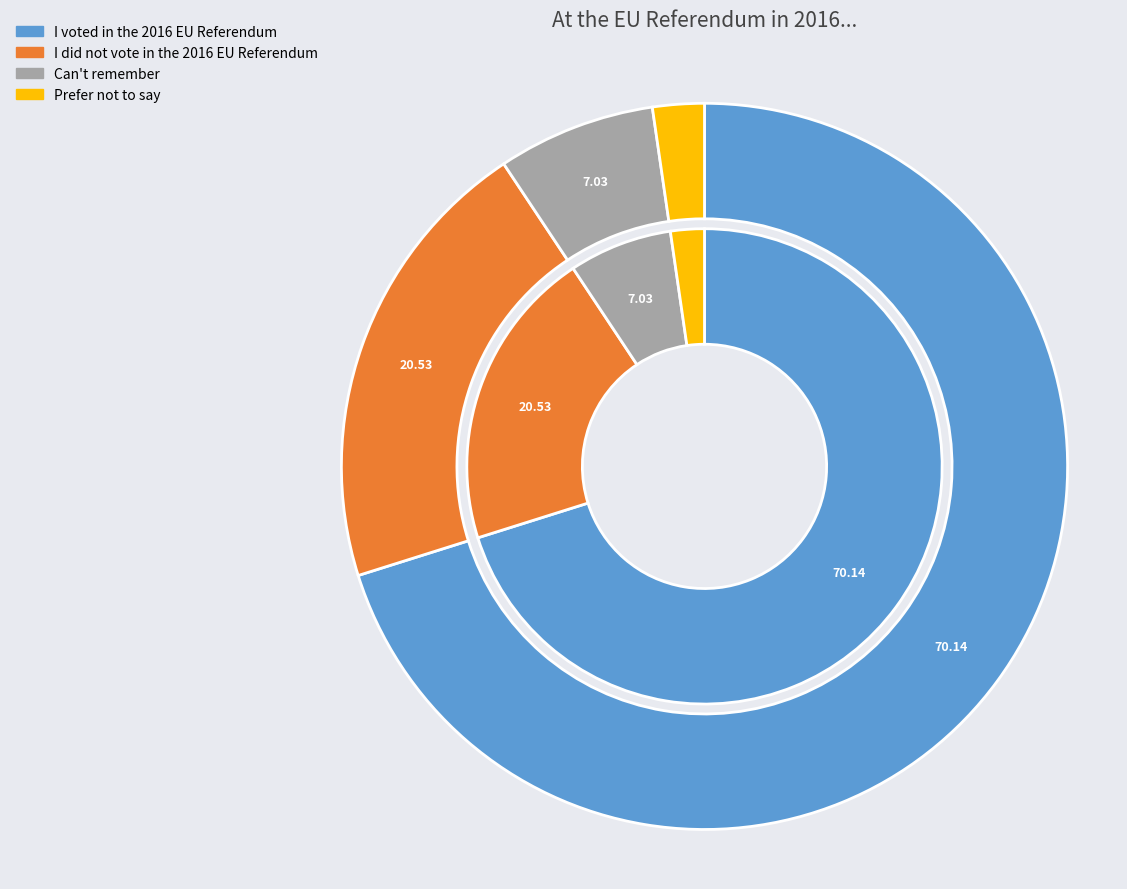

To the nearest percent, what is the difference between the largest and smallest slice percentages?

68%